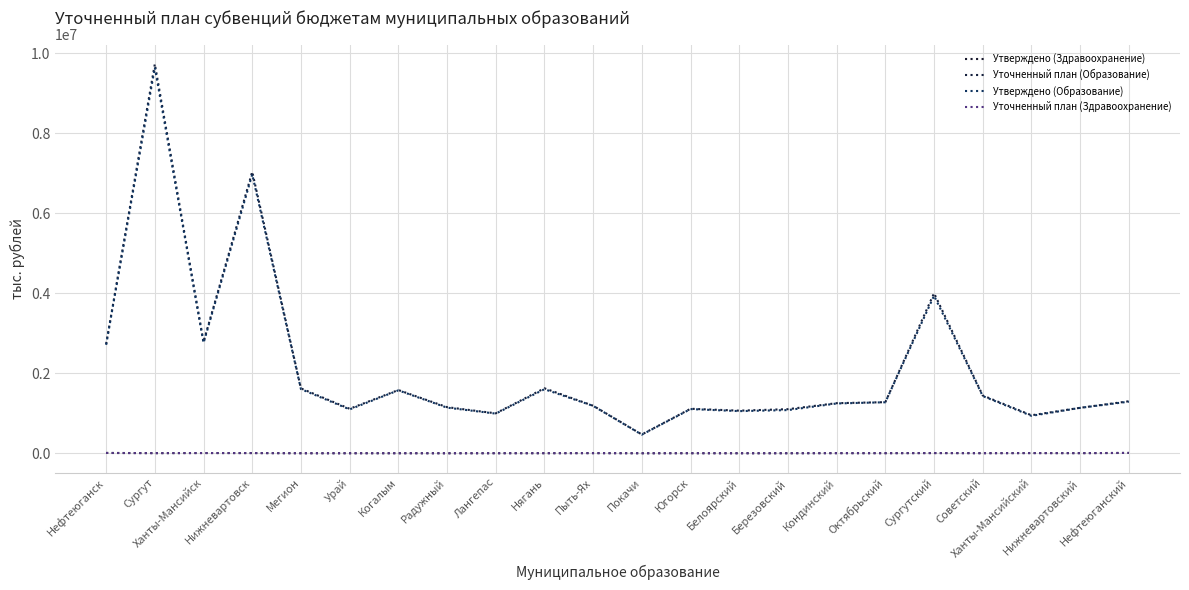

True or false: Утверждено (Здравоохранение) and Уточненный план (Образование) cross at least once.

False